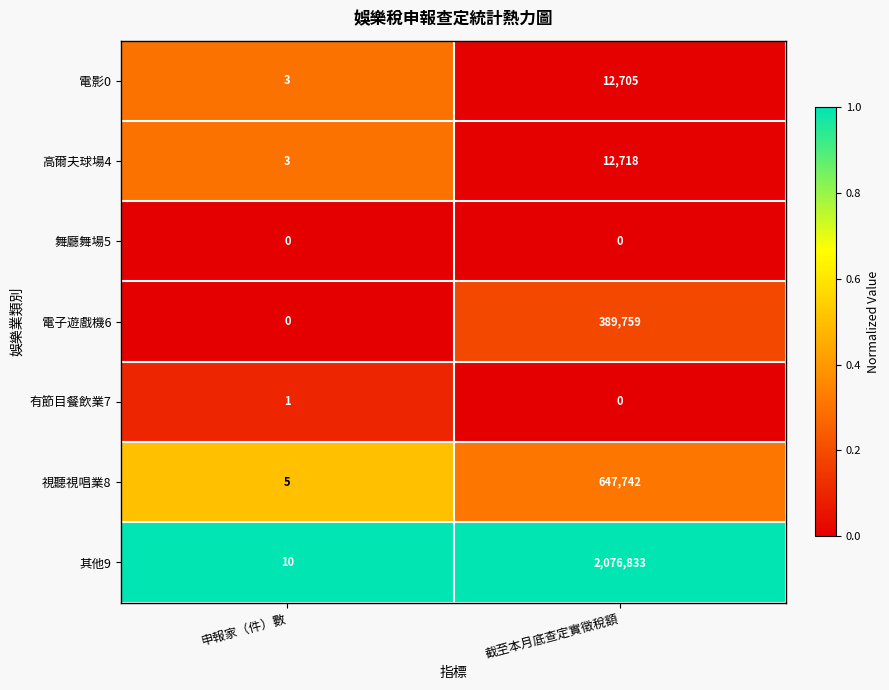

Which series changed the most between 申報家（件）數 and 截至本月底查定實徵稅額?

其他9